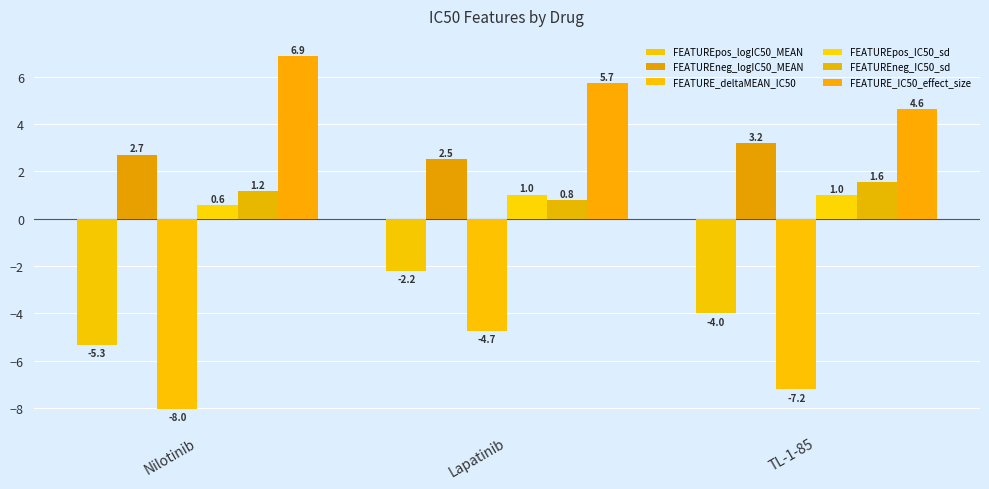

What is the difference between the maximum and second lowest values in the FEATUREpos_logIC50_MEAN series?

1.8